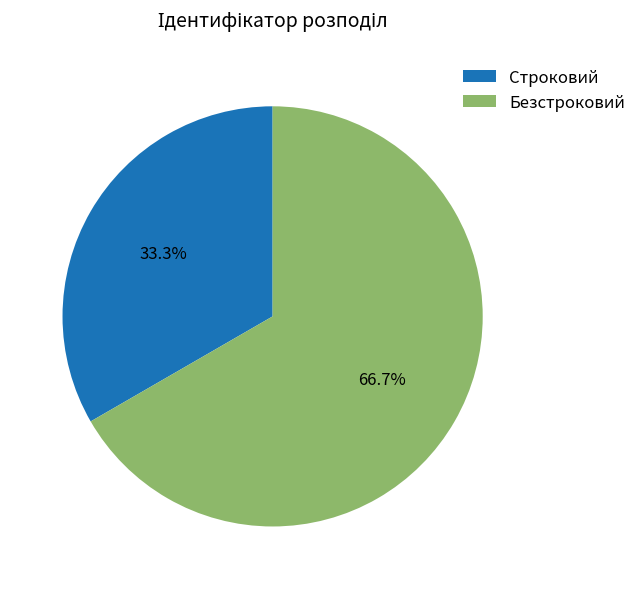

What is the ratio of the value at Строковий to the value at Безстроковий?

0.5